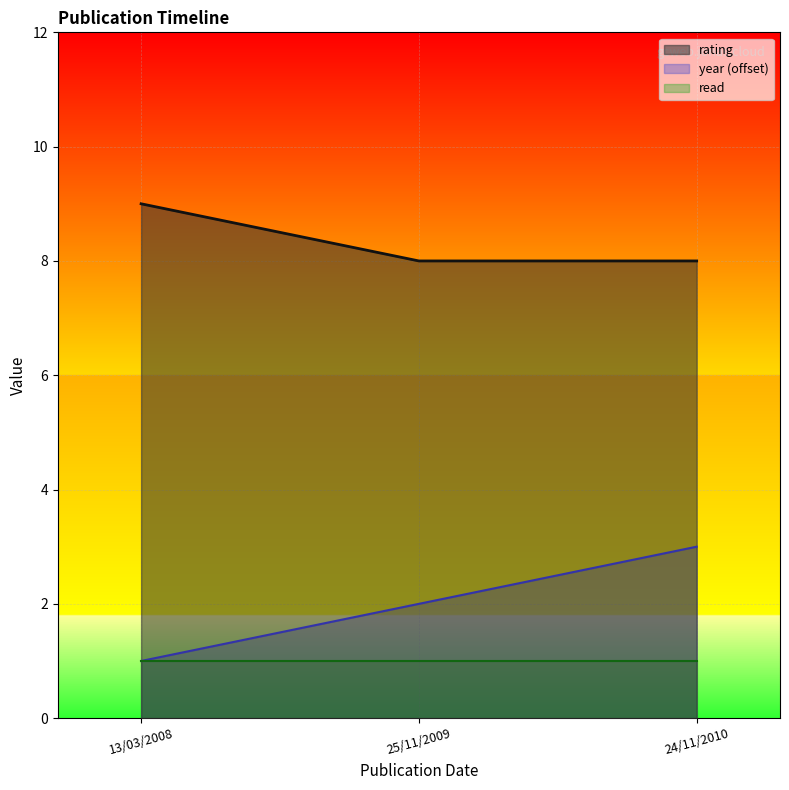

What is the maximum value shown in the chart?

9